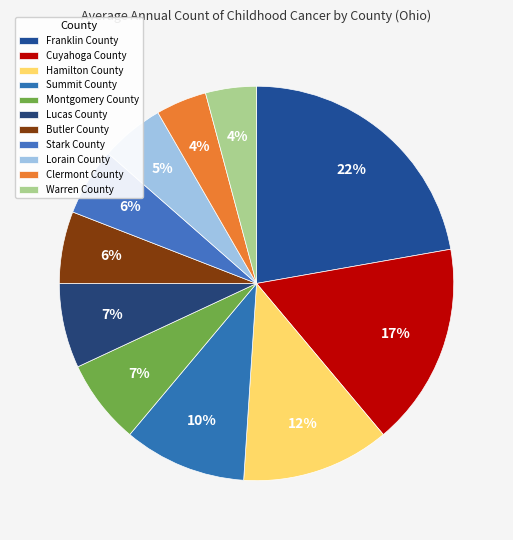

Combined, what portion of the pie is Lucas County and Franklin County?

29.2%